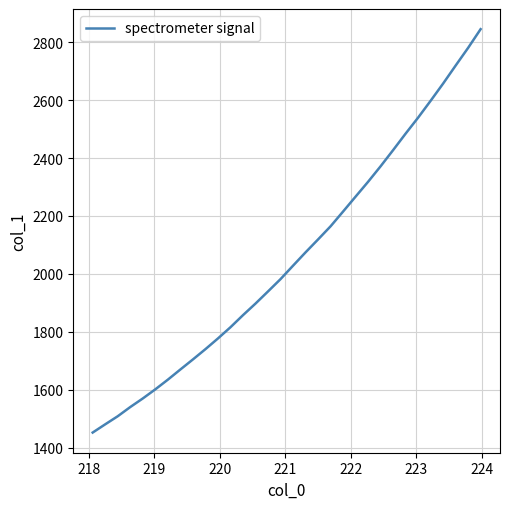

What is the minimum value shown in the chart?

1452.4